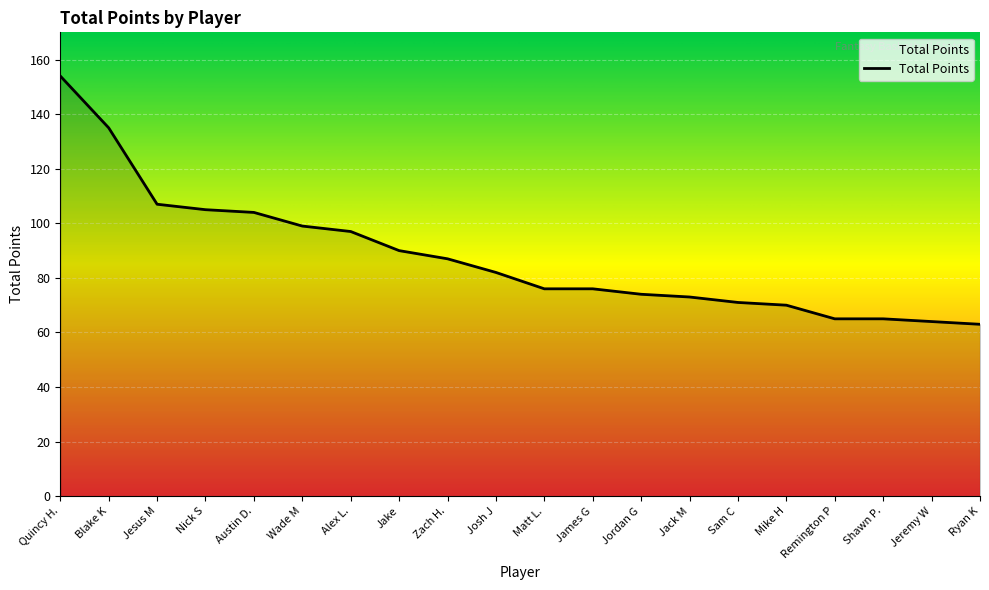

Approximately how many times larger is the value at Shawn P. compared to Jake?

0.7